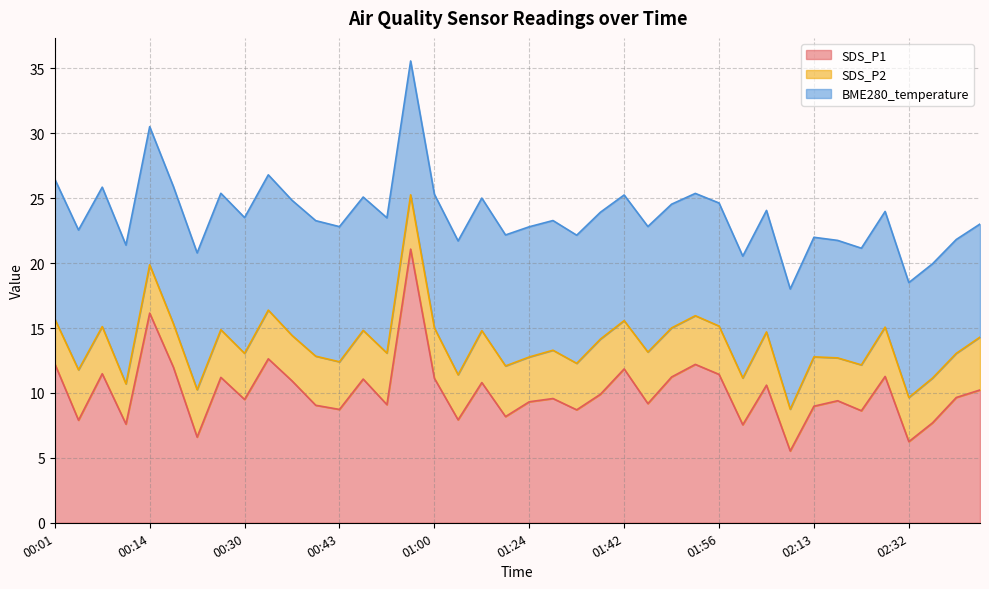

What is the value of the SDS_P2 point at the 29th from the left?

3.7